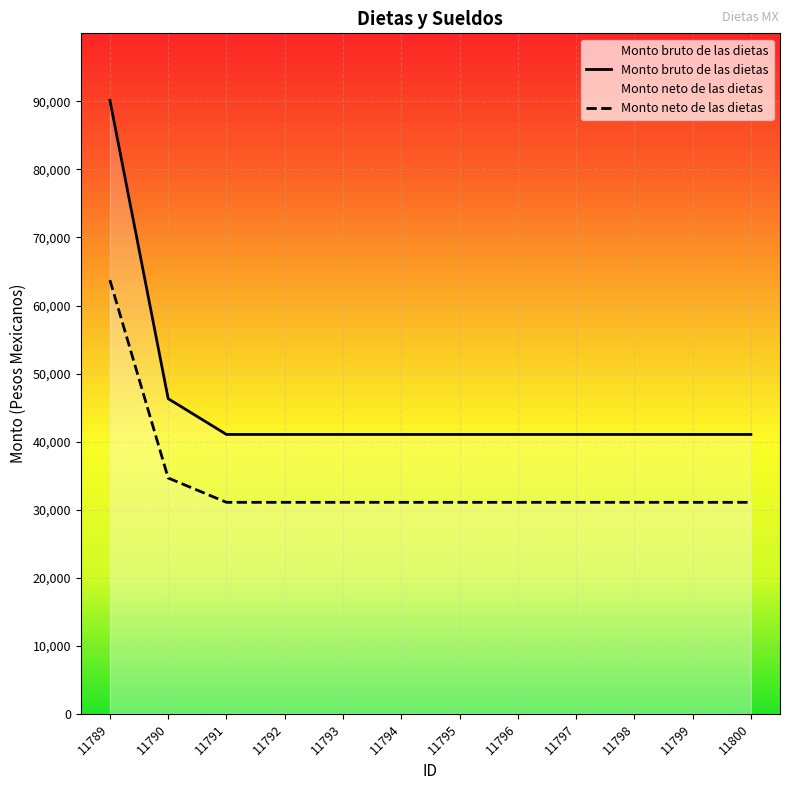

True or false: Monto neto de las dietas has more than 1 interior local peaks.

False